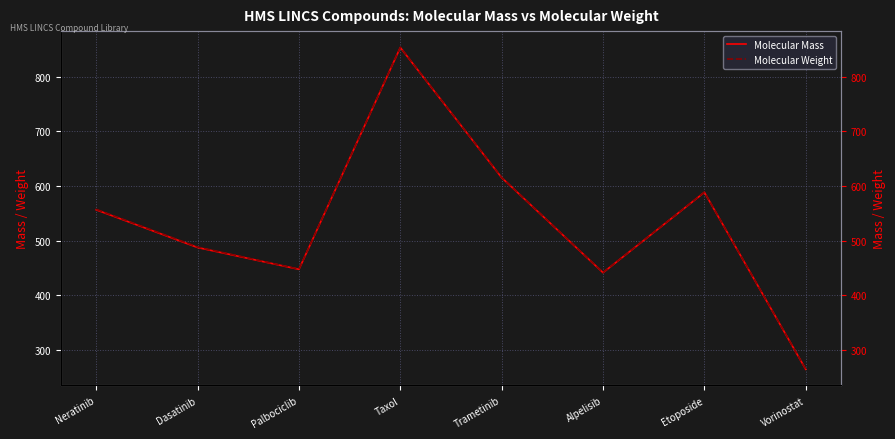

True or false: Molecular Weight and Molecular Mass cross at least once.

False